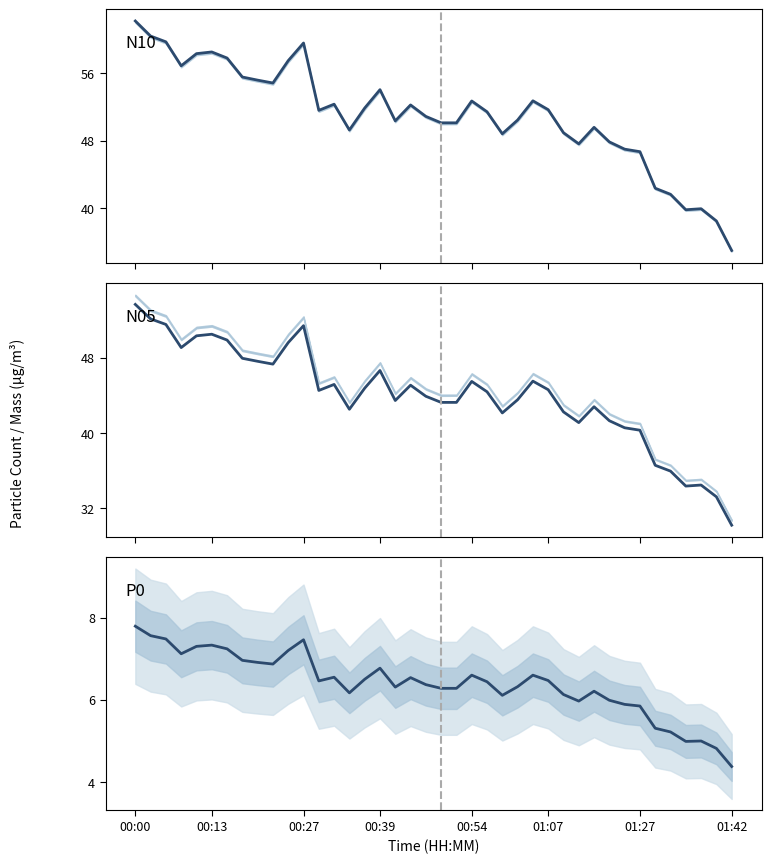

Between 17 and 27, which is larger?

27